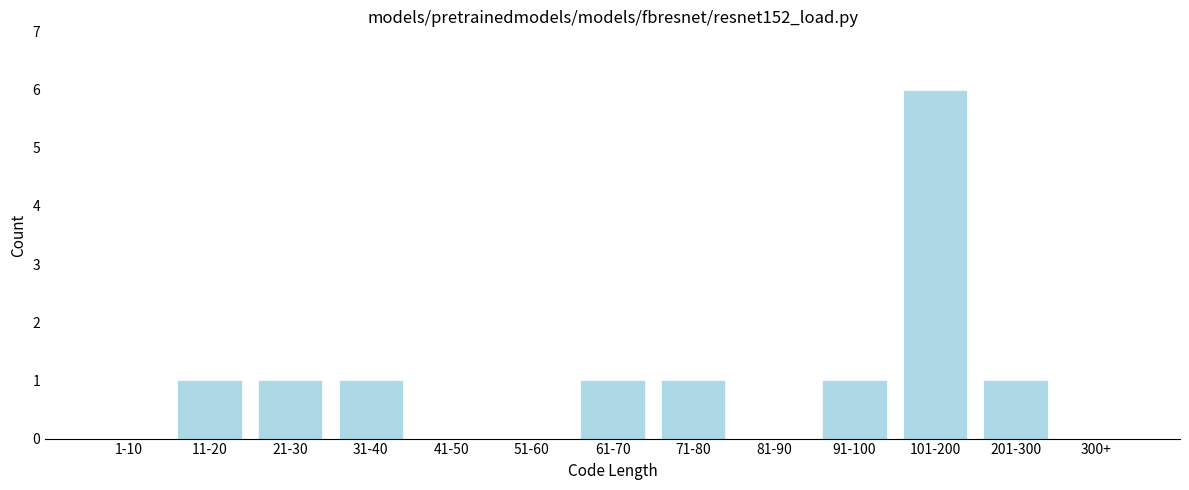

Reading right to left, transcribe all the data shown in this chart.

300+=0	201-300=1	101-200=6	91-100=1	81-90=0	71-80=1	61-70=1	51-60=0	41-50=0	31-40=1	21-30=1	11-20=1	1-10=0